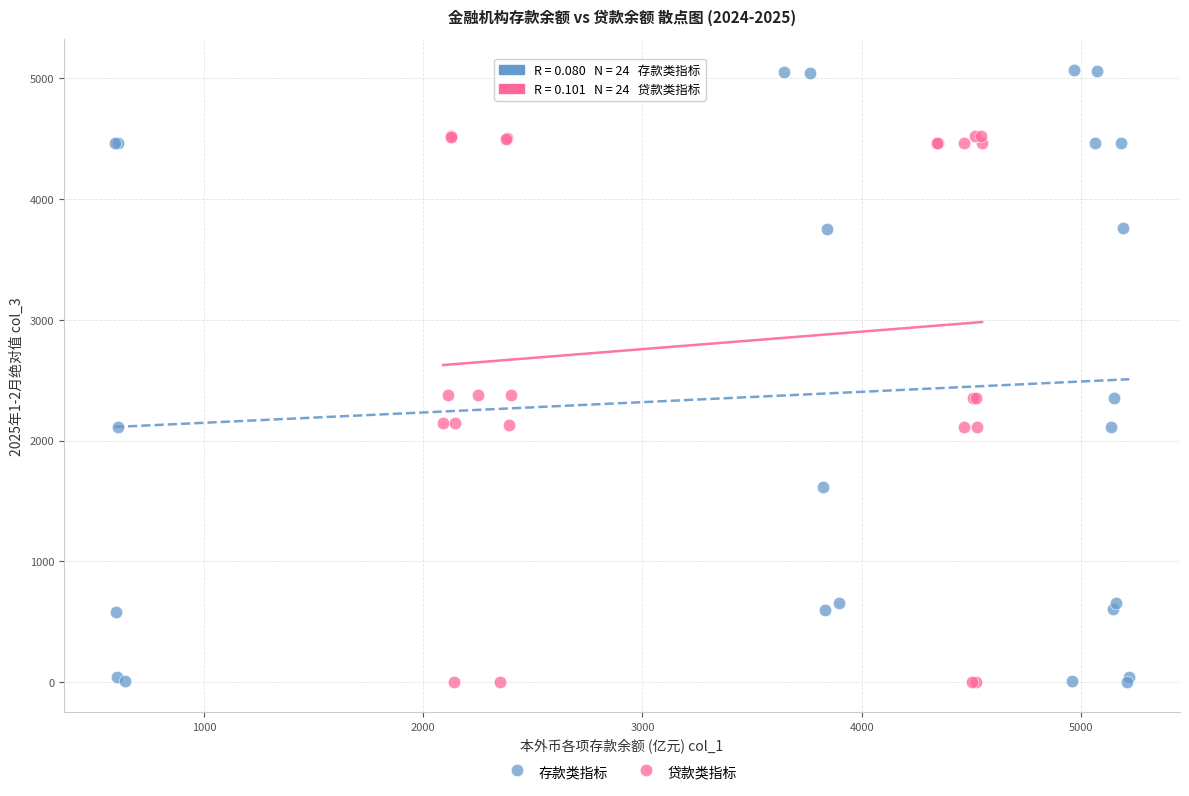

Which series has the largest Y range (max minus min)?

存款类指标